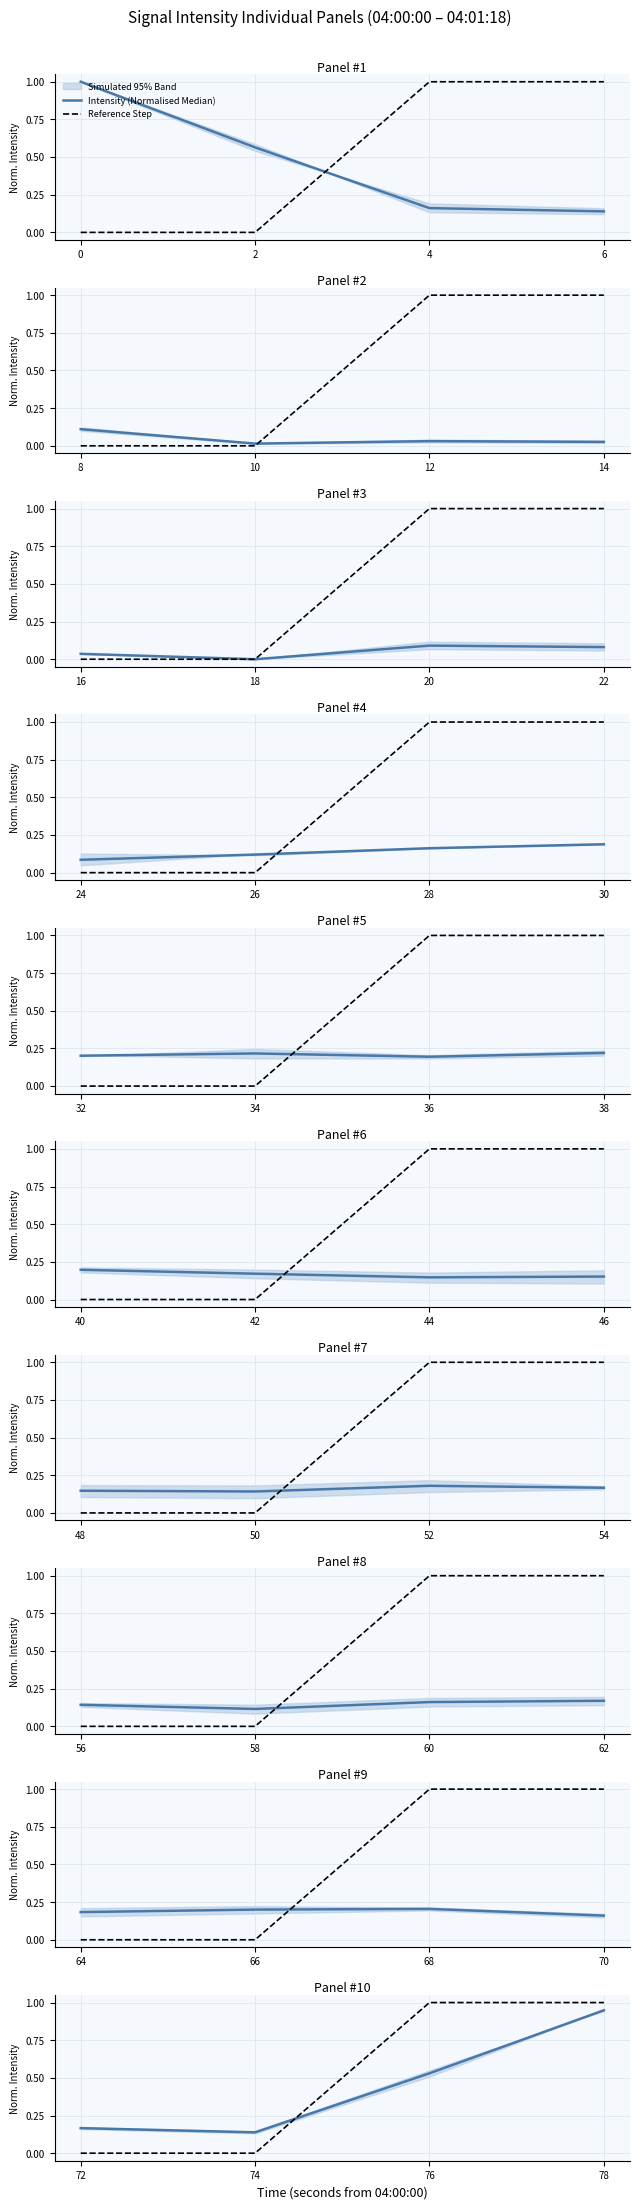

Rank the categories by Reference Step value from lowest to highest.

72, 74, 76, 78